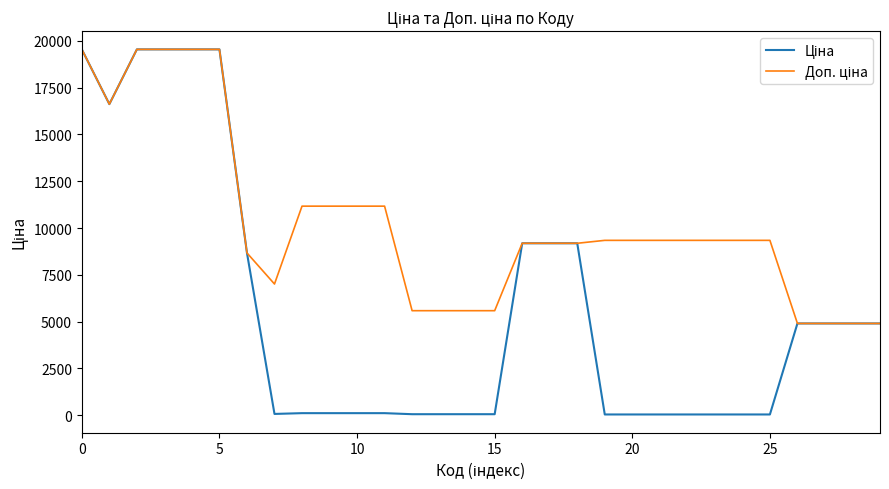

What is the maximum value shown in the chart?

19542.7